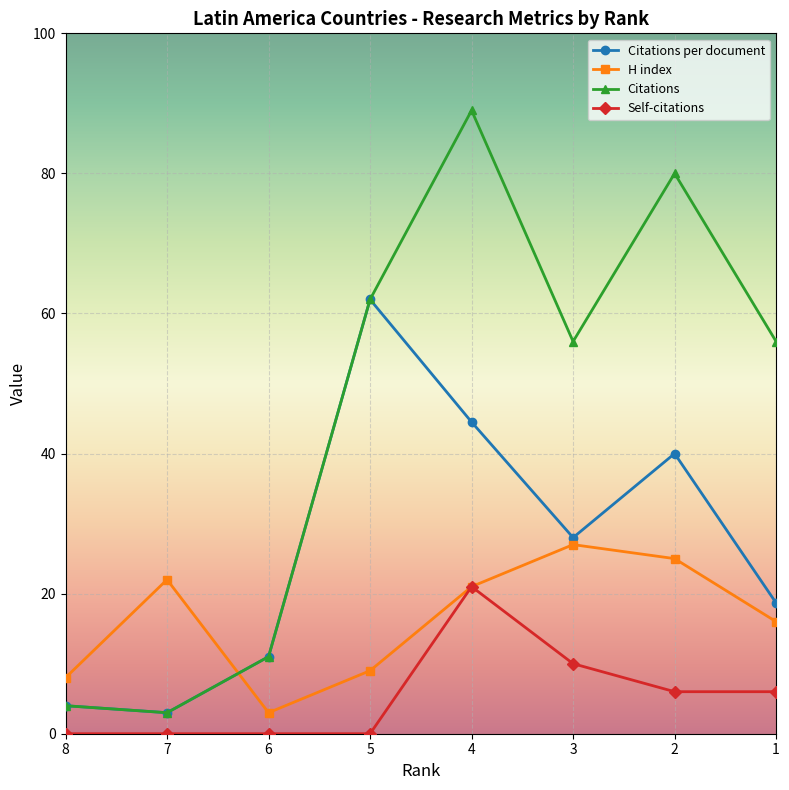

Rank the series at 8 from highest to lowest value.

H index, Citations per document, Citations, Self-citations